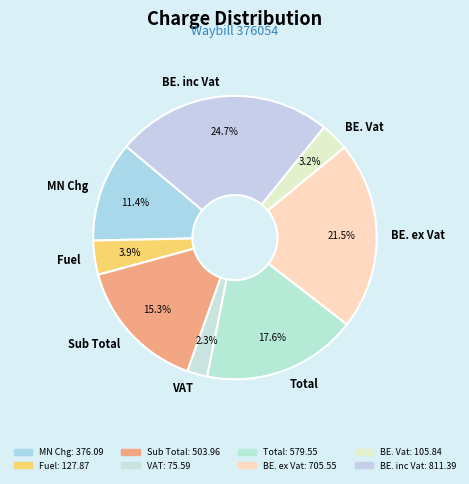

Which has a higher value, Sub Total or MN Chg?

Sub Total